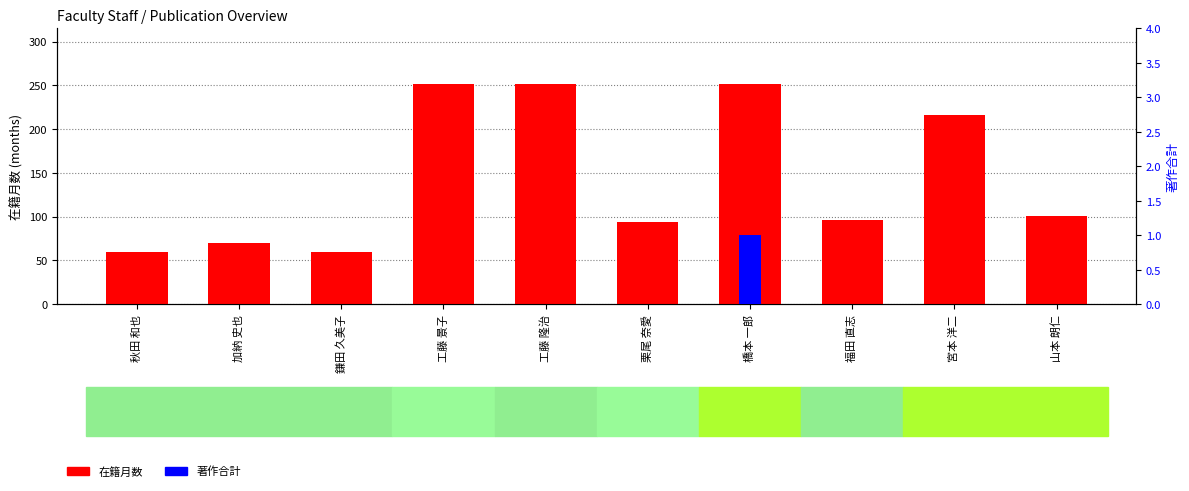

What is the difference between the maximum and second lowest values in the 在籍月数 series?

192